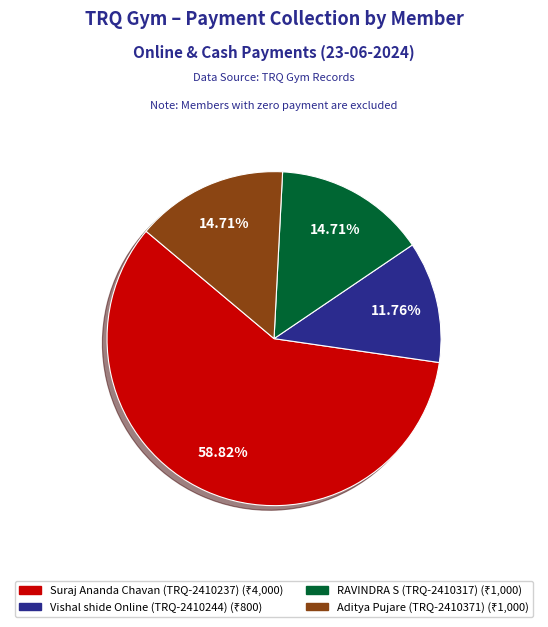

To the nearest percent, what is the difference between the largest and smallest slice percentages?

47%